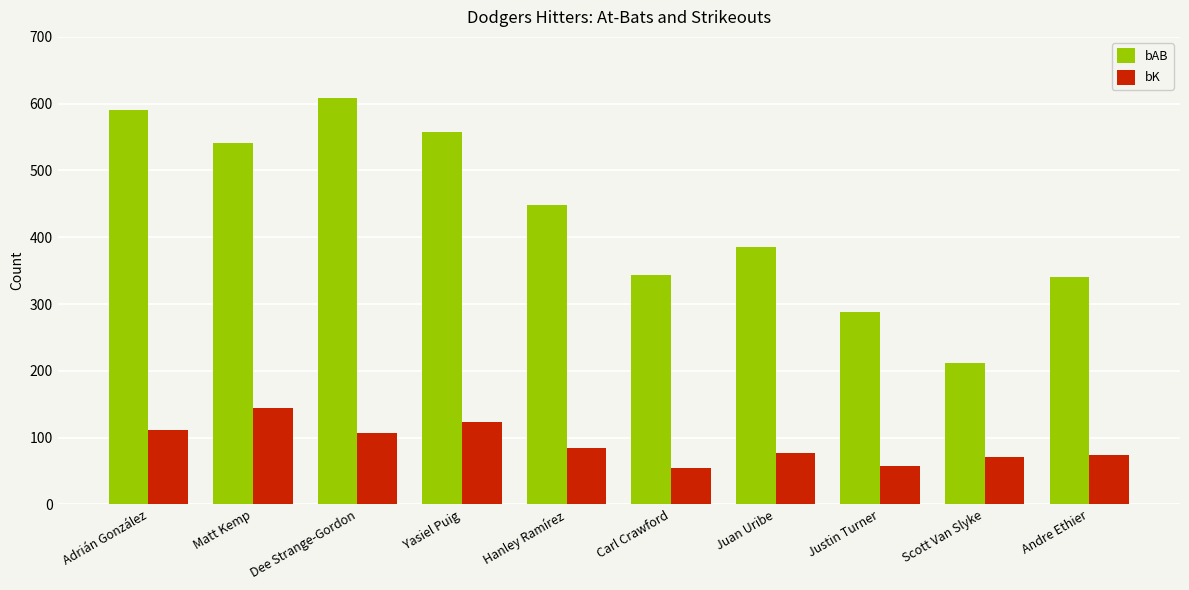

What are all the series names shown in the legend?

bAB, bK